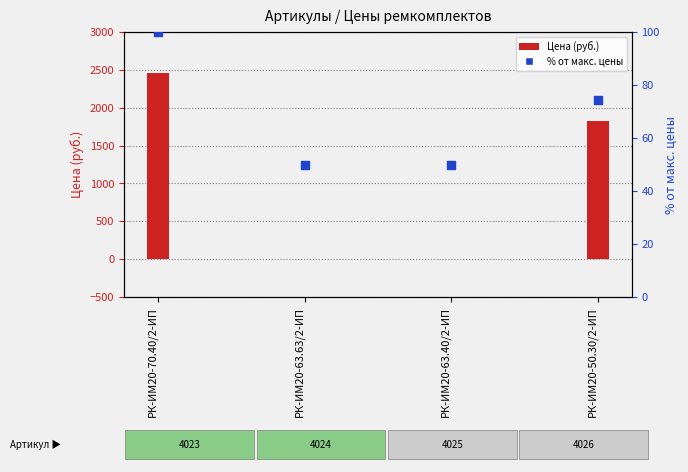

At which category is the sum across all series the highest?

РК-ИМ20-70.40/2-ИП